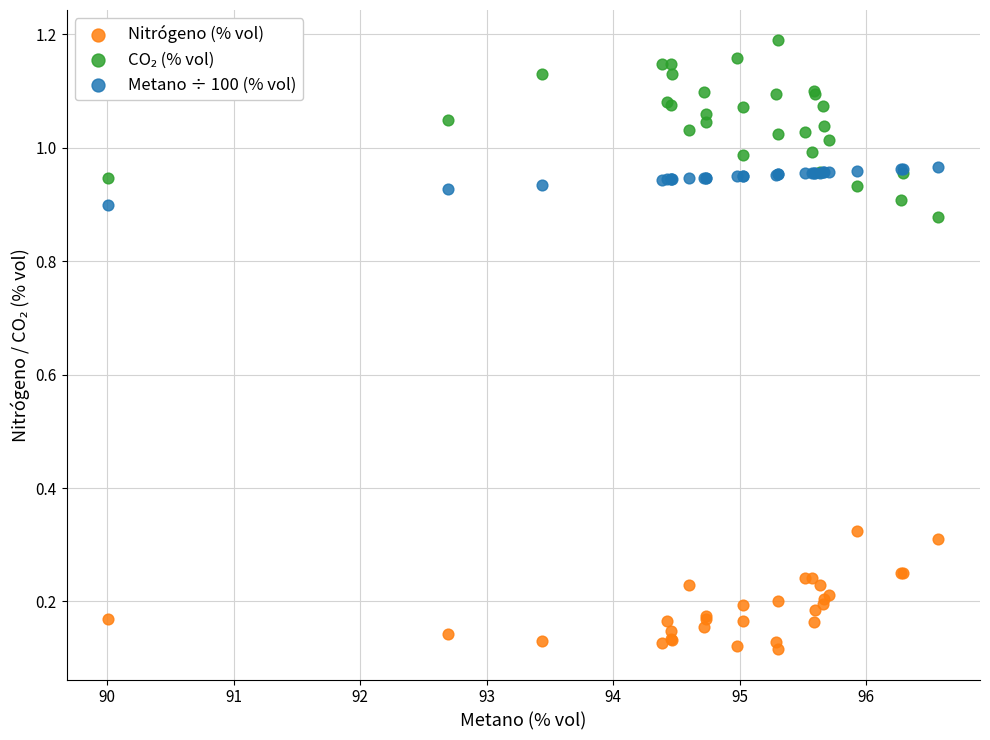

Which series reaches the minimum Y coordinate?

Nitrógeno (% vol)